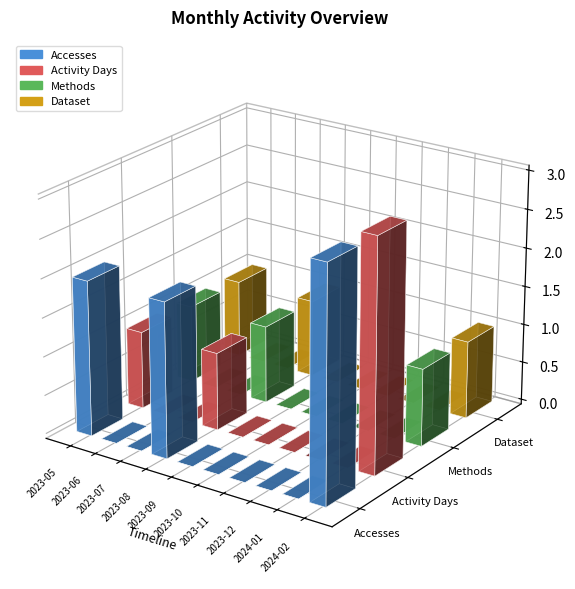

How many Accesses values are between 0 and 2?

9